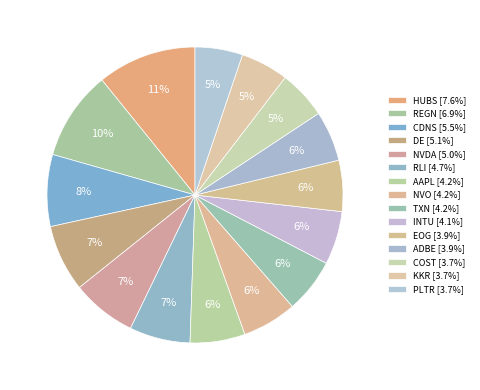

Count the number of slices in the pie.

15